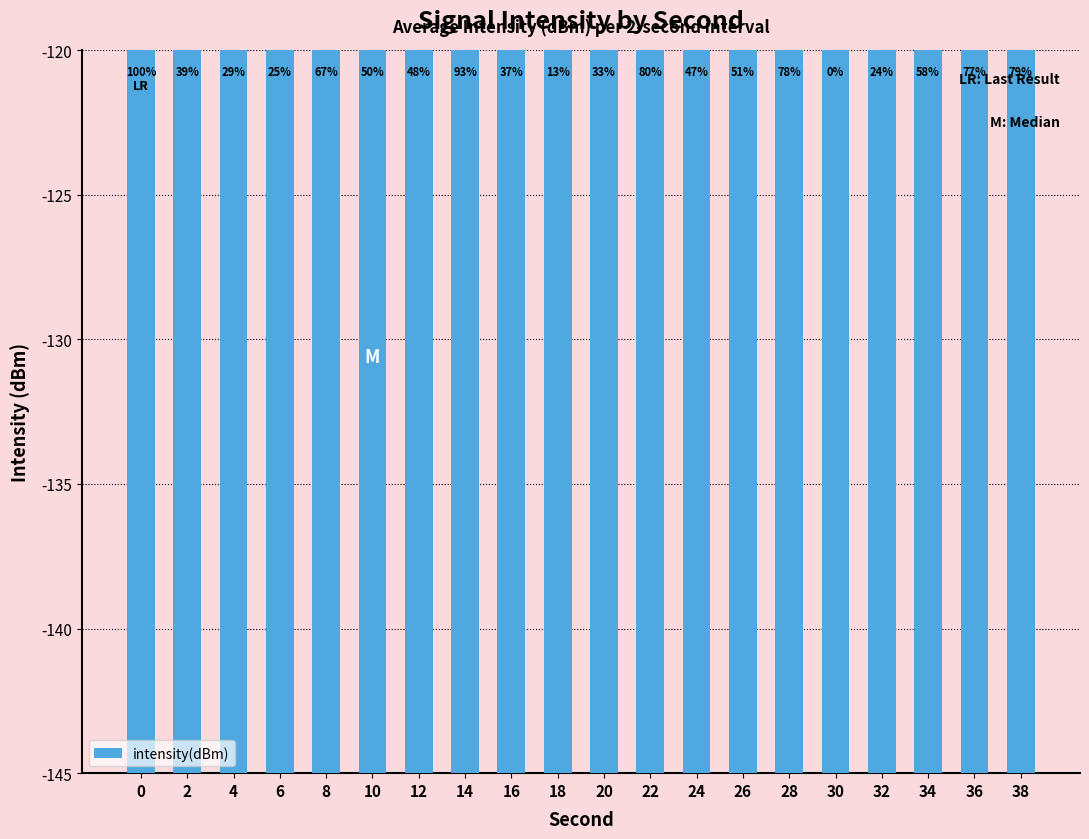

Count the number of values greater than -132.

8